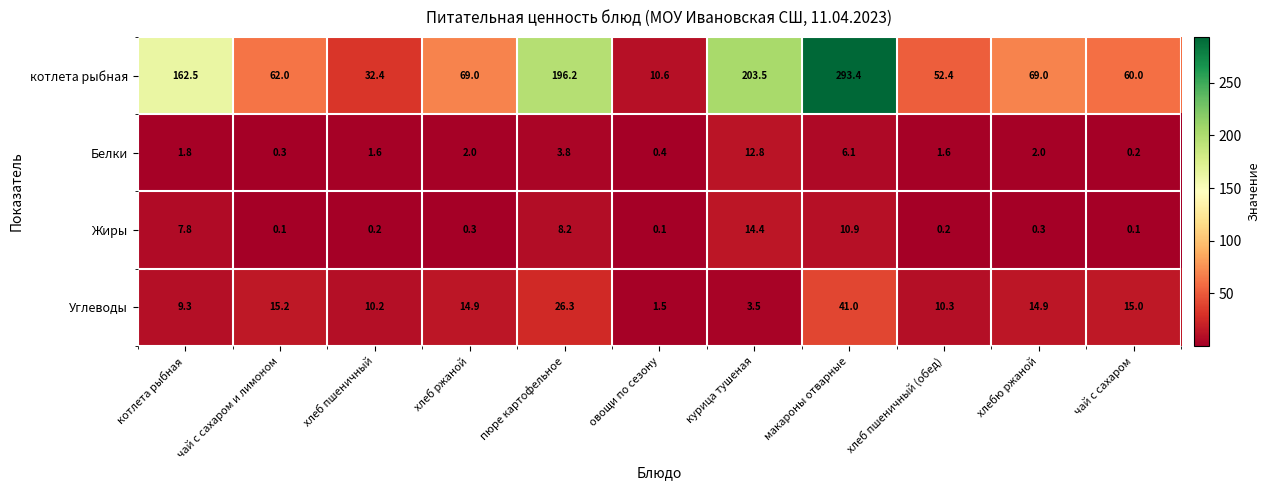

Which series changed the most between хлеб пшеничный and овощи по сезону?

котлета рыбная